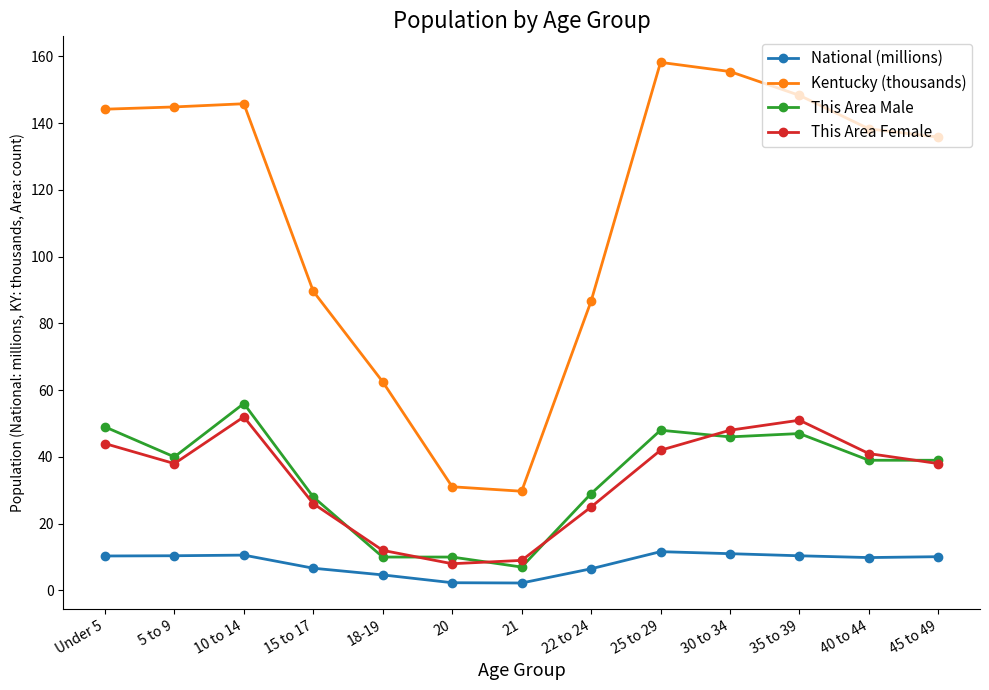

The value of This Area Female at 25 to 29 is 26.2. True or false?

False